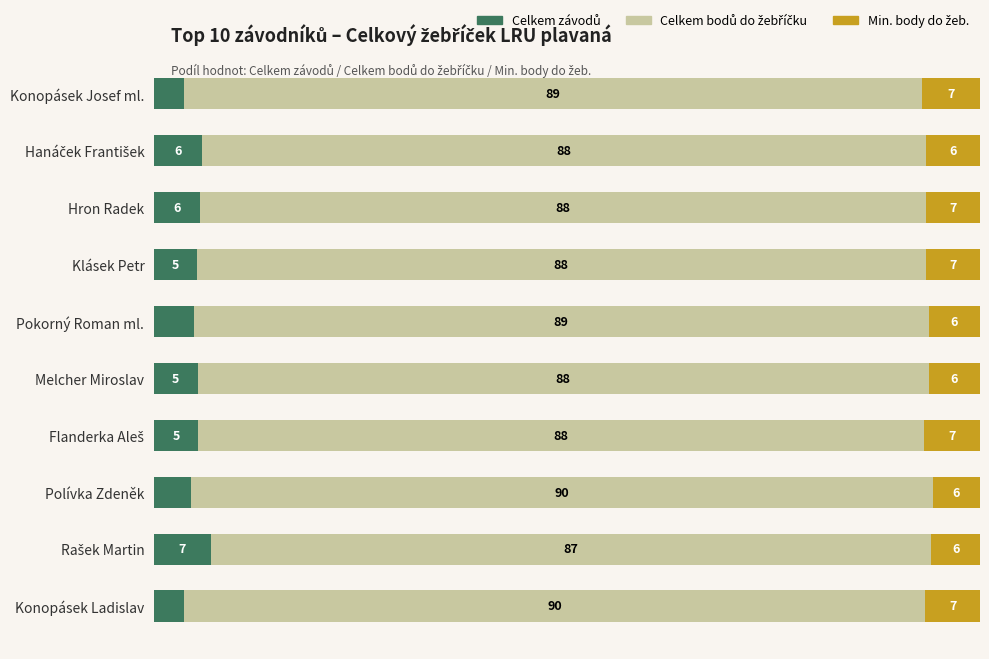

Does the chart contain any negative values?

No